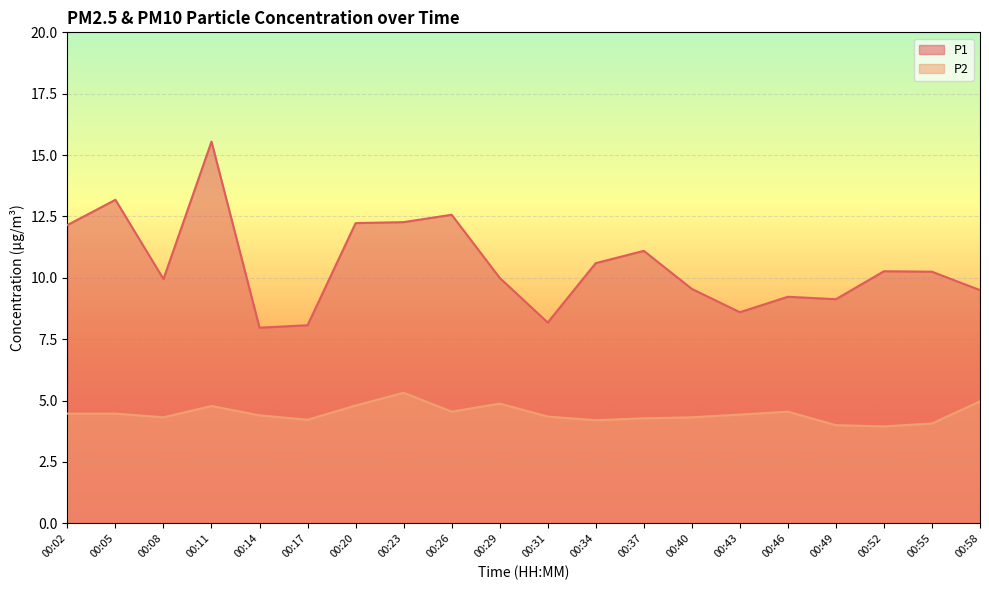

What is the spread (max minus min) of values at 00:17?

3.9